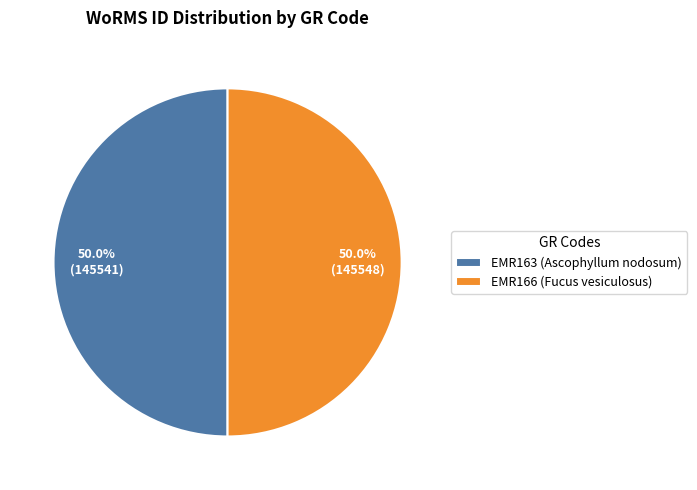

What is the total percentage of EMR166 (Fucus vesiculosus) and EMR163 (Ascophyllum nodosum)?

100.0%